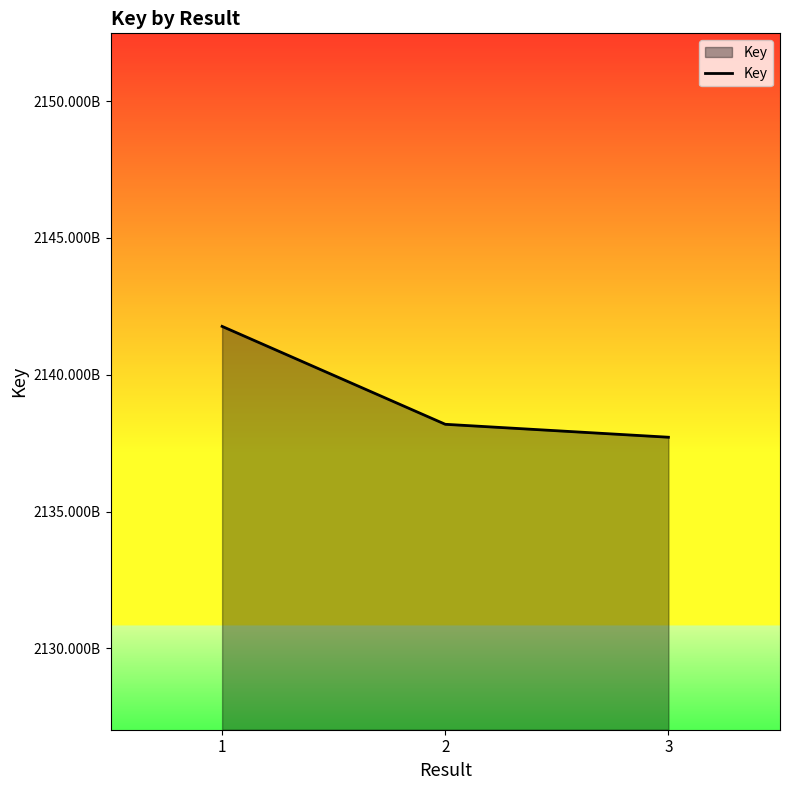

Which label corresponds to the largest value in the chart?

1